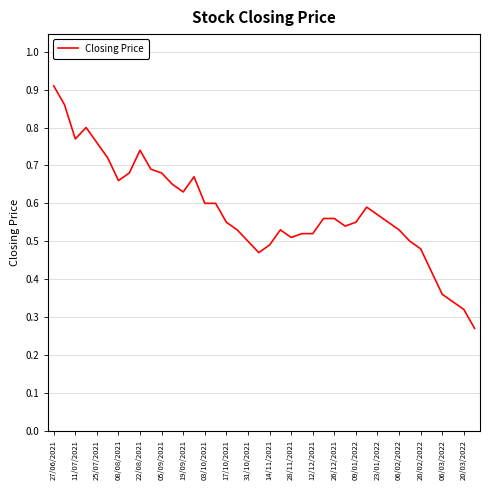

How many interior local peaks (higher than both neighbors) does the data have?

5